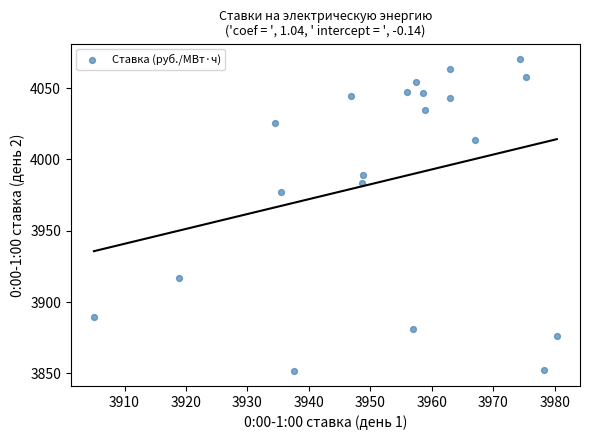

What Y value in the scatter plot is closest to 3961?

3977.5